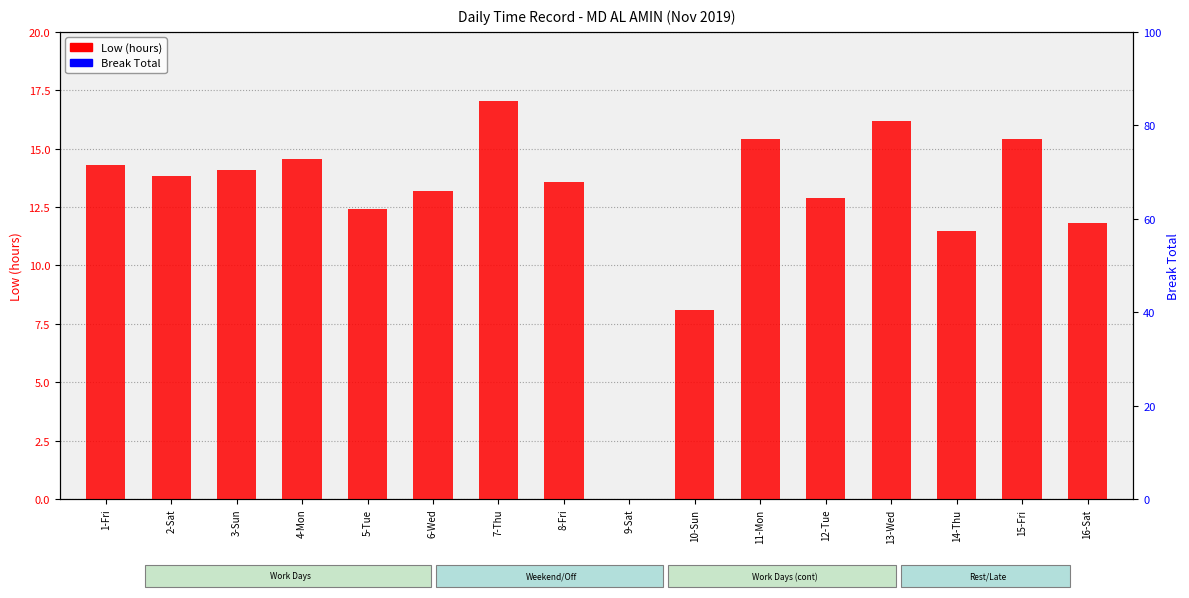

Where is Low (hours) nearest to the value 8?

10-Sun